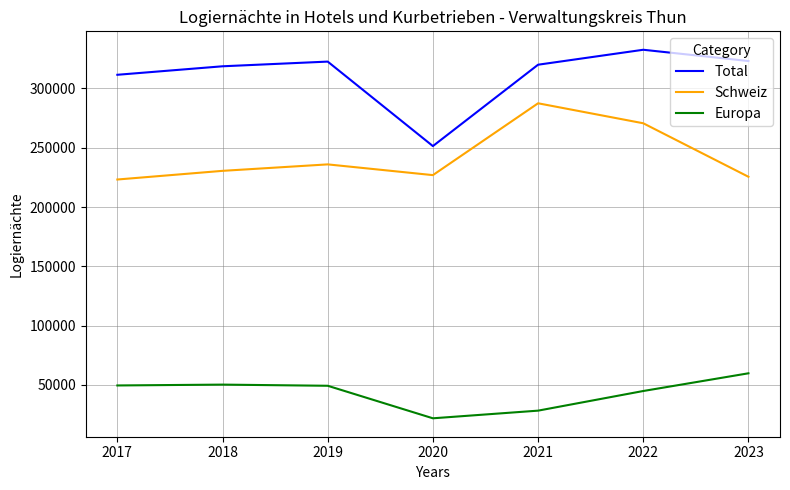

Where is Europa nearest to the value 40830?

2022